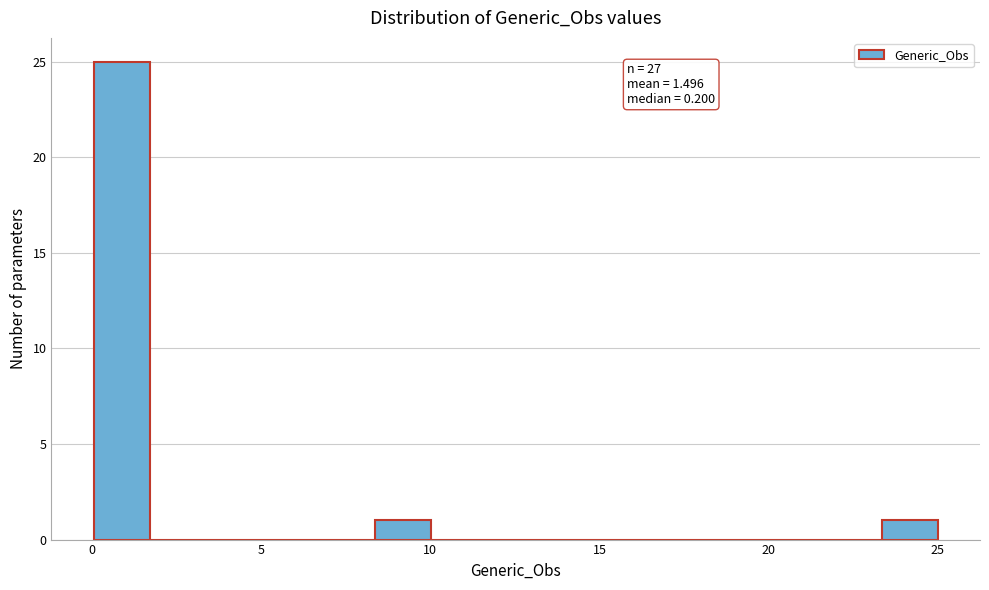

Around what value on the x-axis is the tallest bar? Give the approximate position of its centre, as read against the axis.

1.0